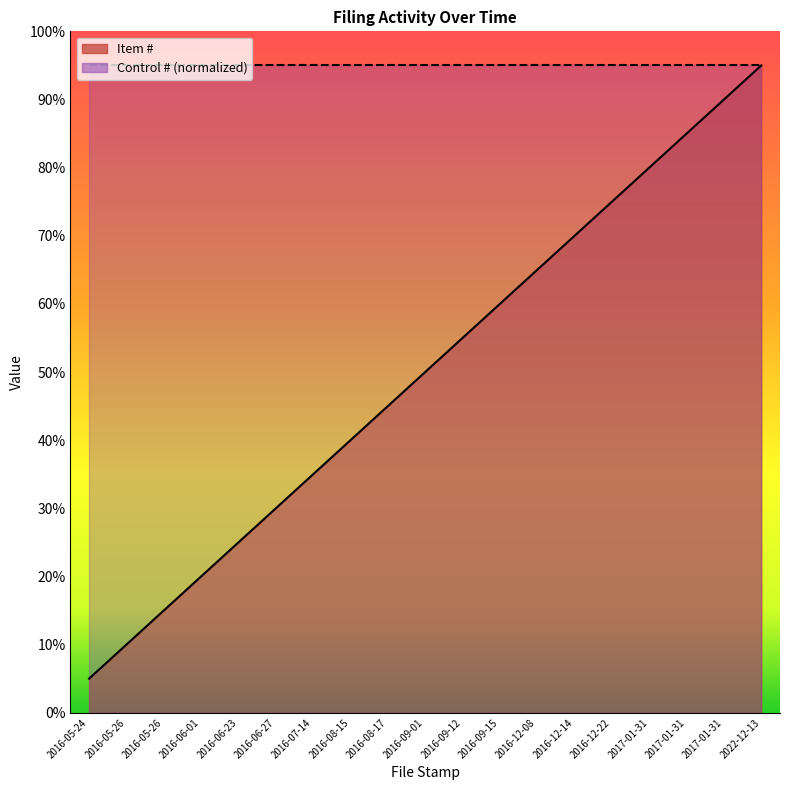

Does the chart display data point markers on the line(s)?

No